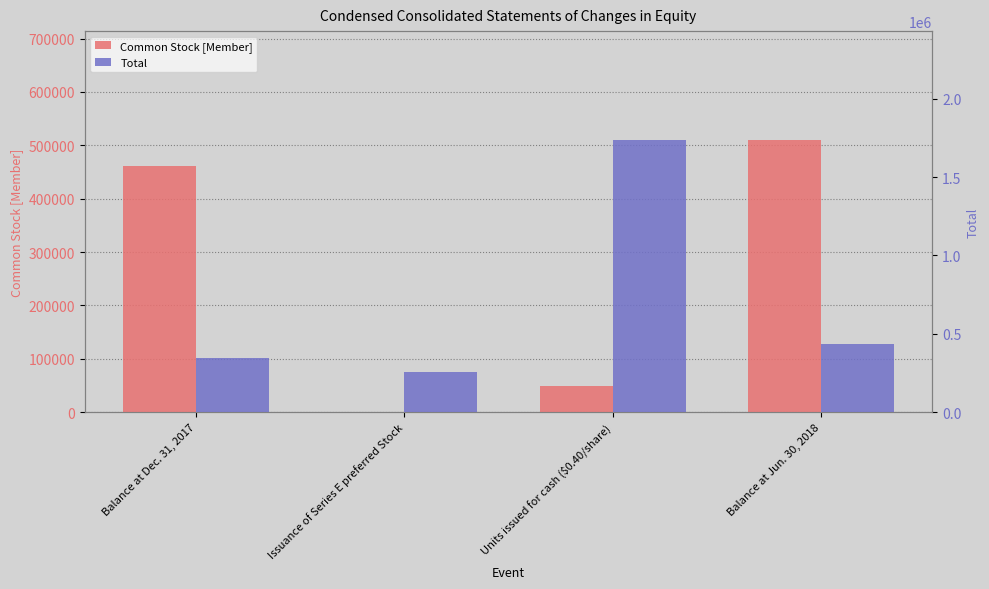

The value of Common Stock [Member] at Balance at Dec. 31, 2017 is 722805. True or false?

False